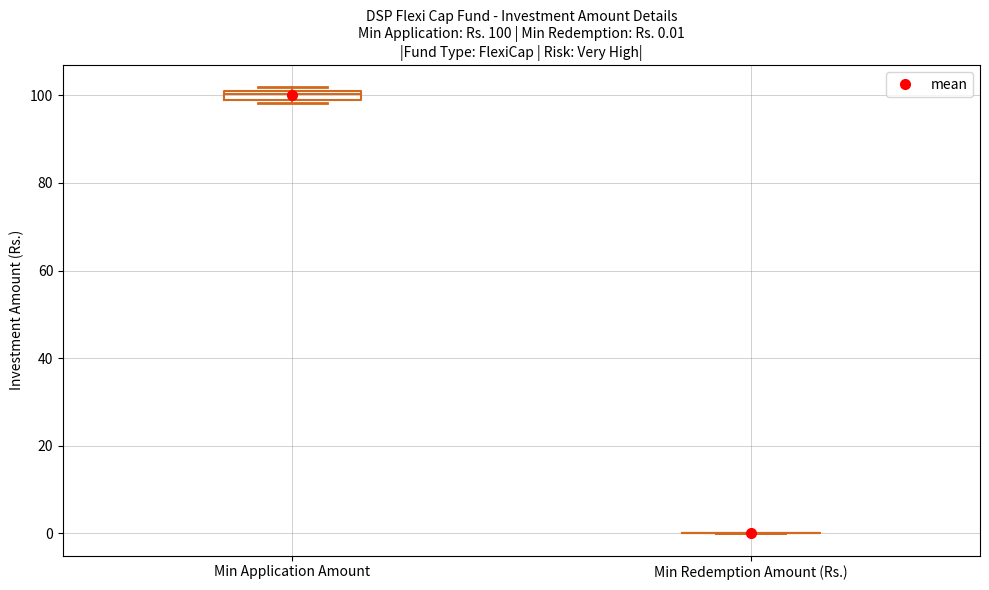

Comparing the boxes themselves (not the whiskers), which one is the tallest?

Min Application Amount